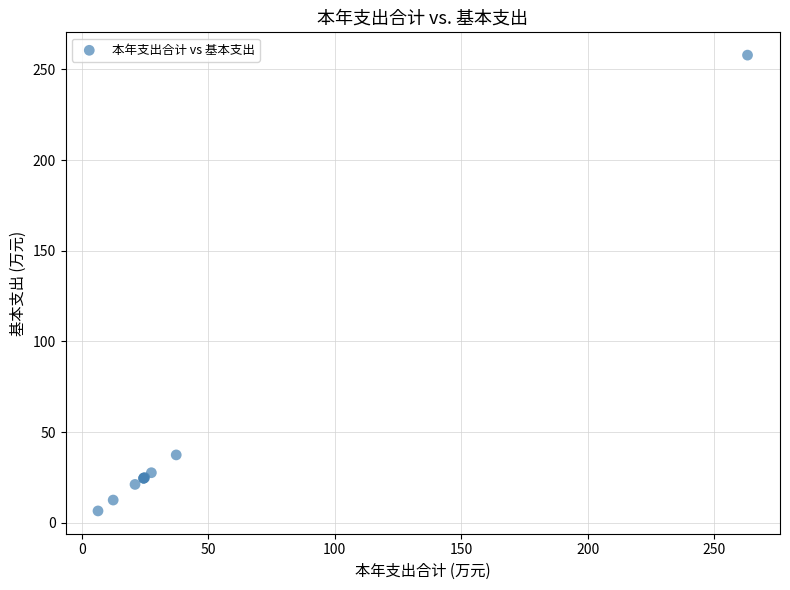

What Y value in the scatter plot is closest to 132?

37.4